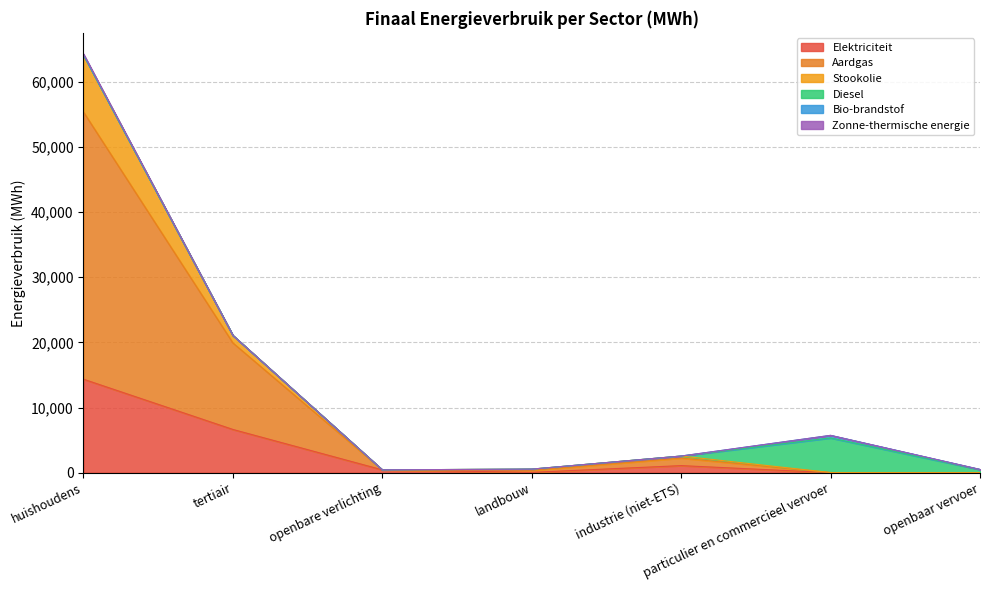

Rank the series at openbare verlichting from highest to lowest value.

Elektriciteit, Aardgas, Stookolie, Diesel, Bio-brandstof, Zonne-thermische energie